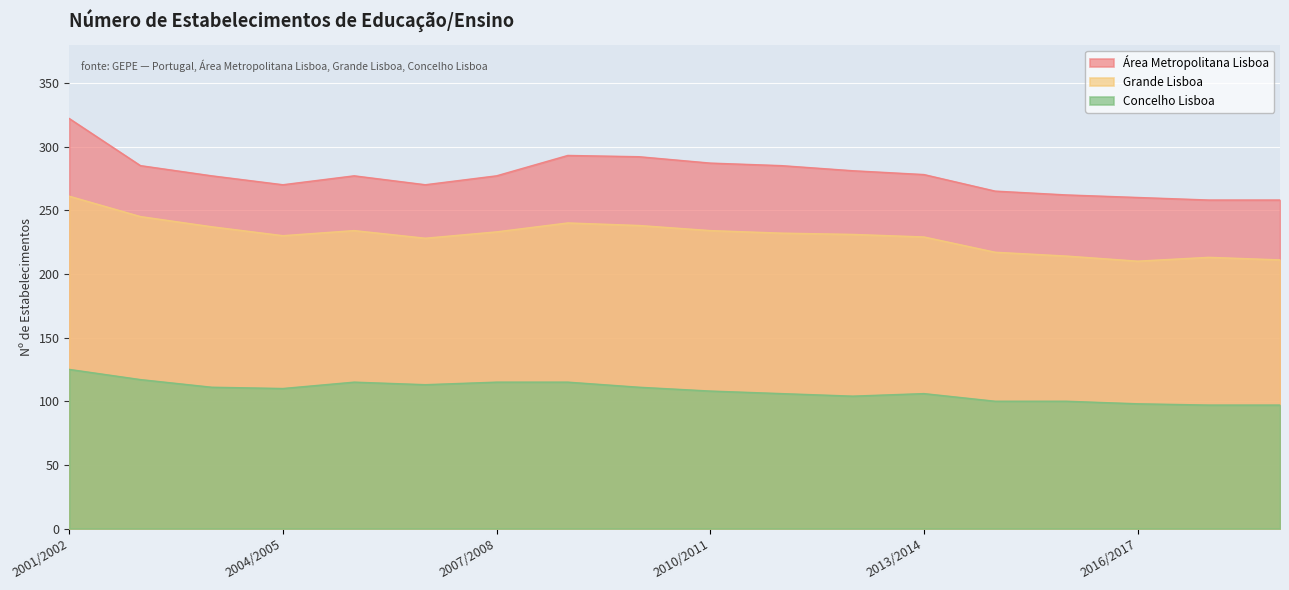

What are all the series names shown in the legend?

Área Metropolitana Lisboa, Grande Lisboa, Concelho Lisboa